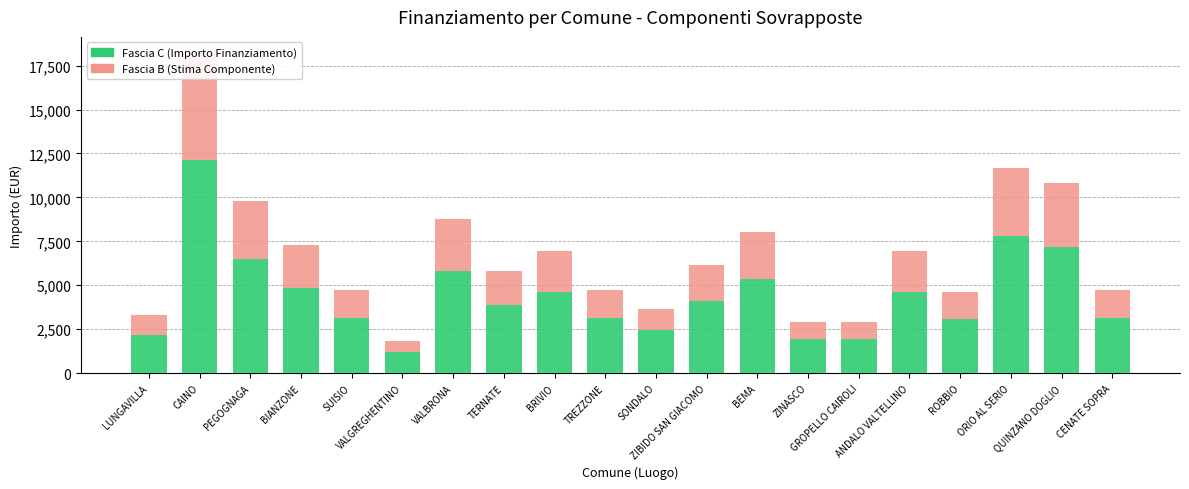

Between ORIO AL SERIO and TREZZONE, which is larger?

ORIO AL SERIO